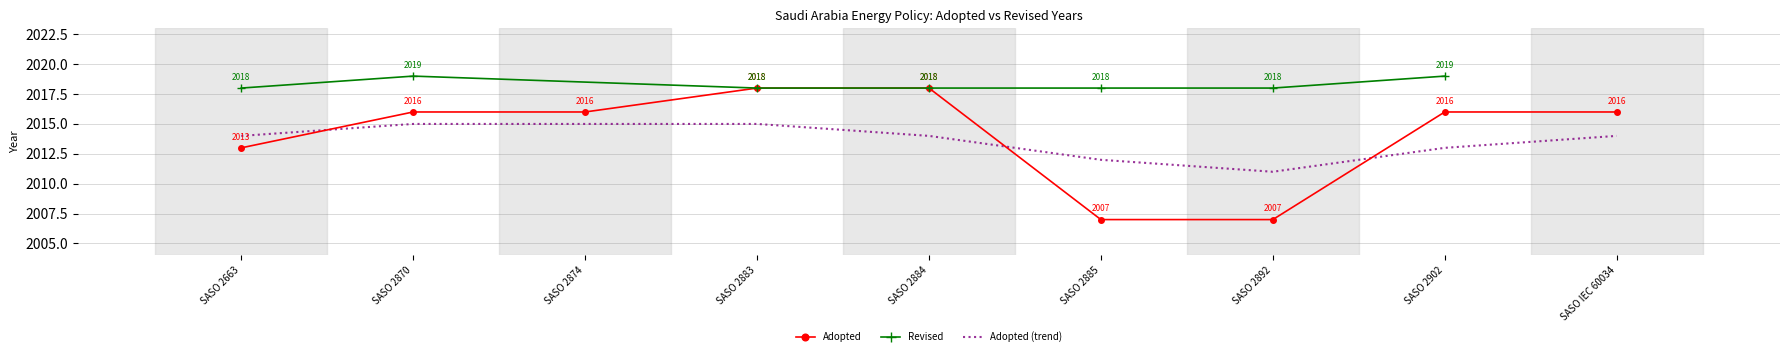

List the labels in order of value, smallest first.

SASO 2885, SASO 2892, SASO 2663, SASO 2870, SASO 2874, SASO 2902, SASO IEC 60034, SASO 2883, SASO 2884